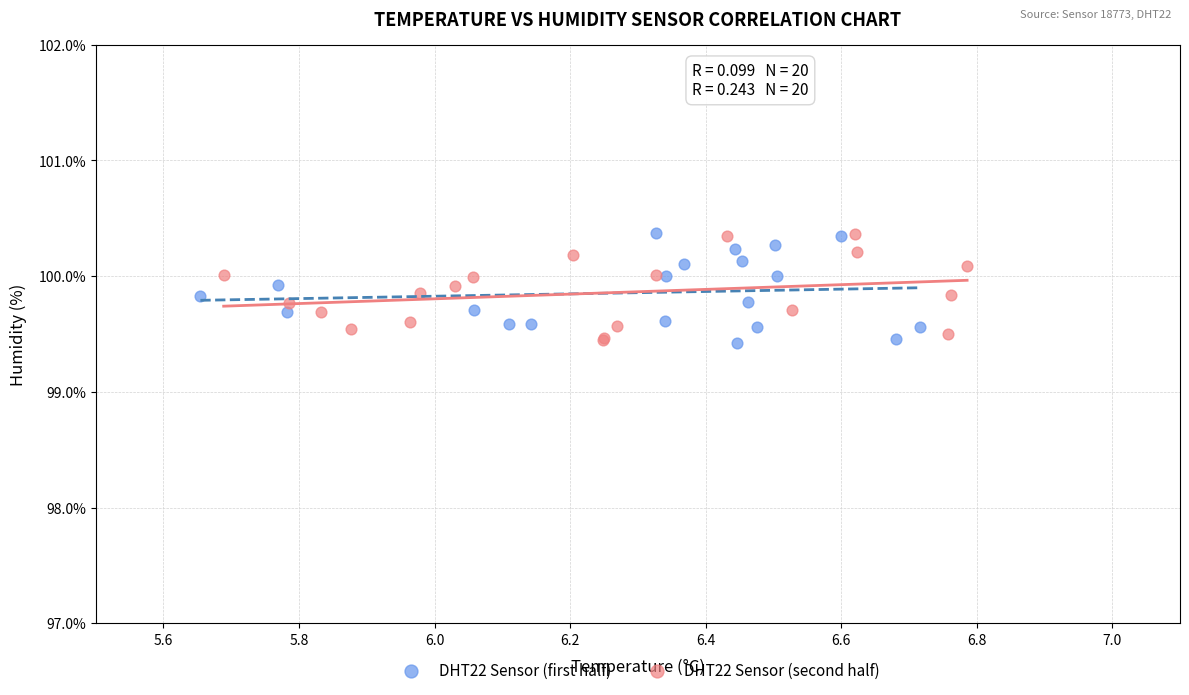

What are all the series names shown in the legend?

DHT22 Sensor (first half), DHT22 Sensor (second half)